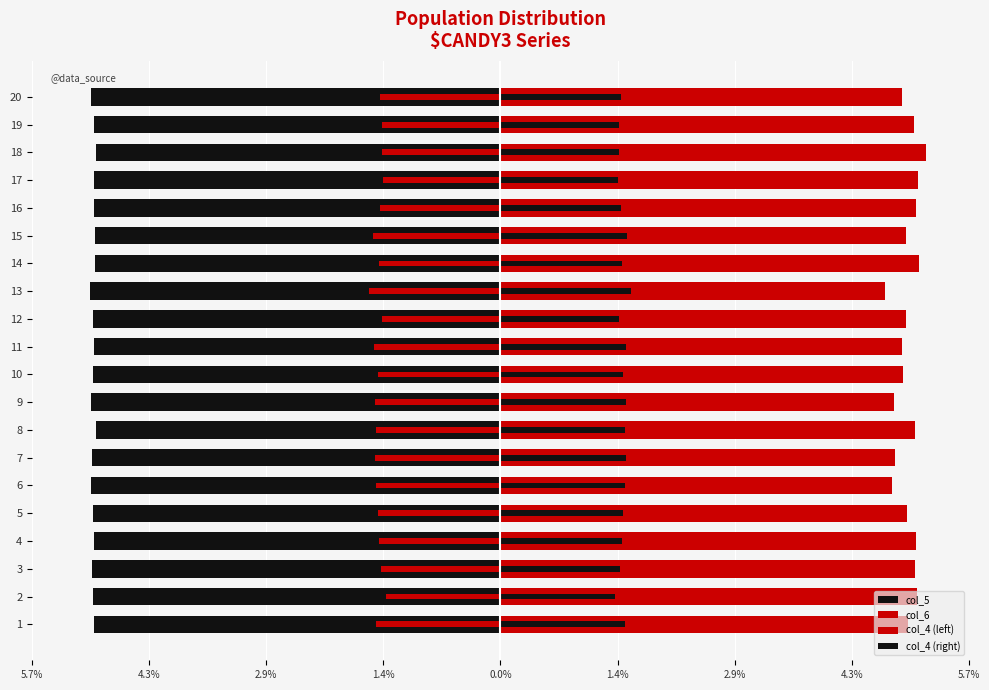

What is the difference between the maximum and minimum values in the col_6 series?

0.5